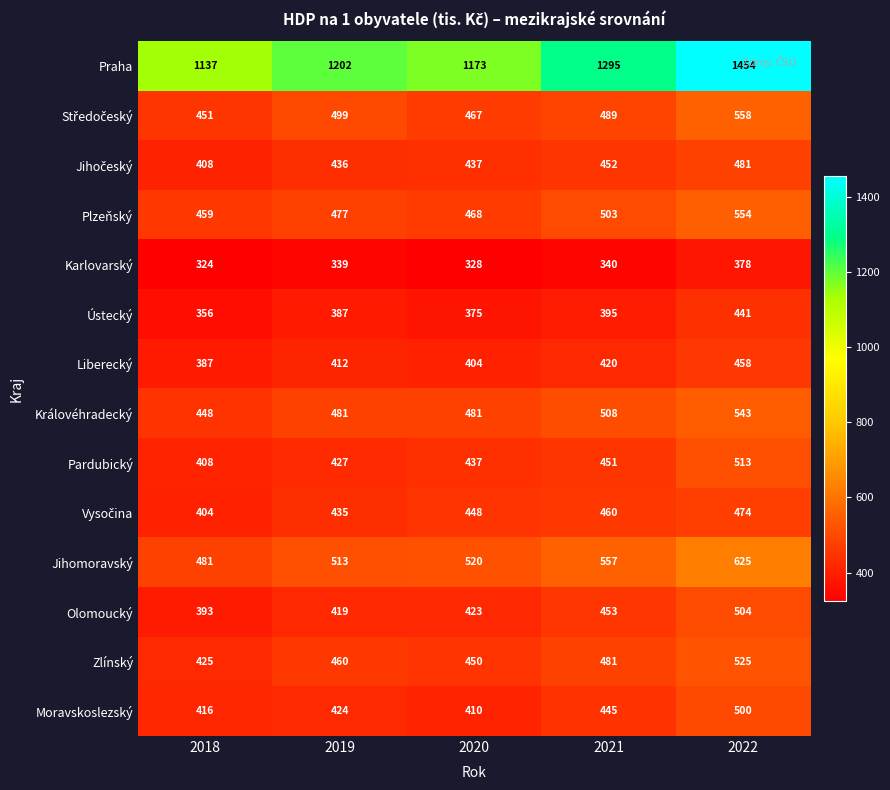

What is the sum of all Královéhradecký values?

2461